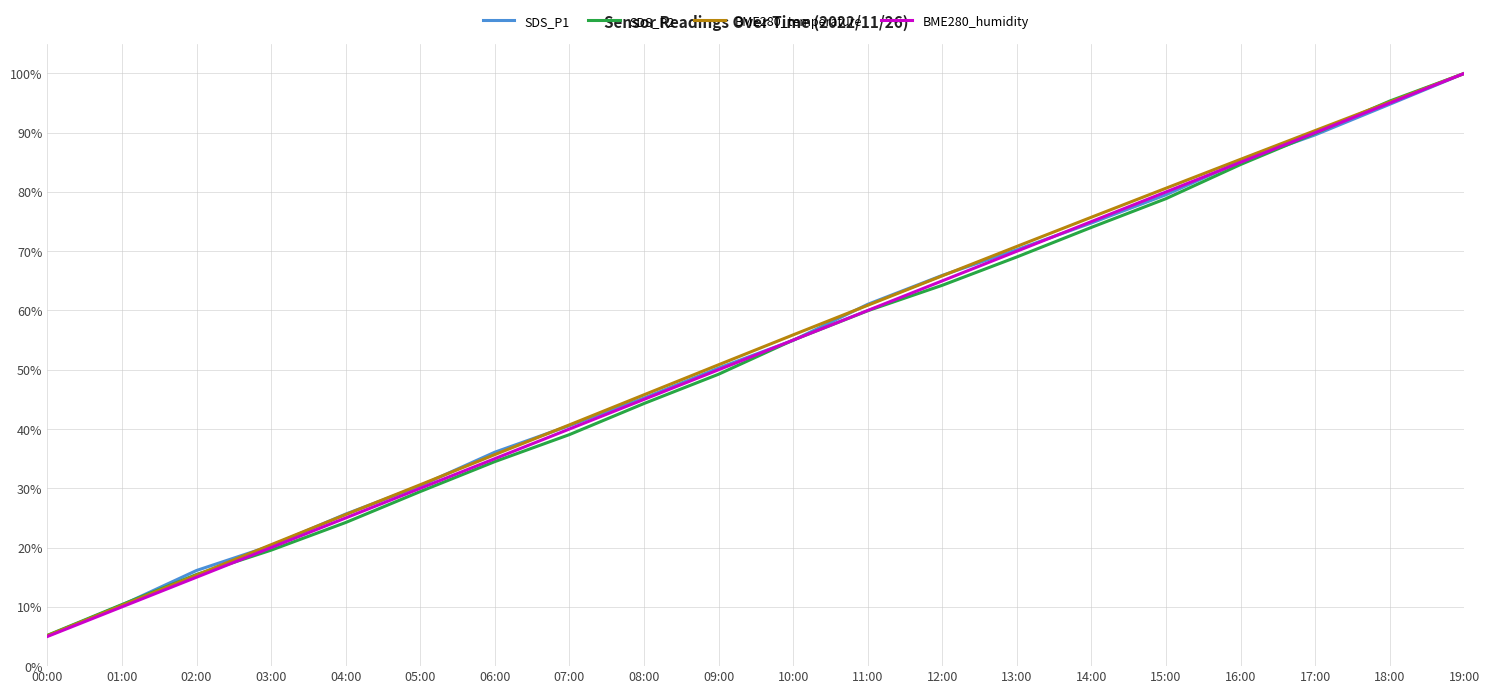

Between 07:00 and 14:00, which series saw the biggest shift?

BME280_temperature